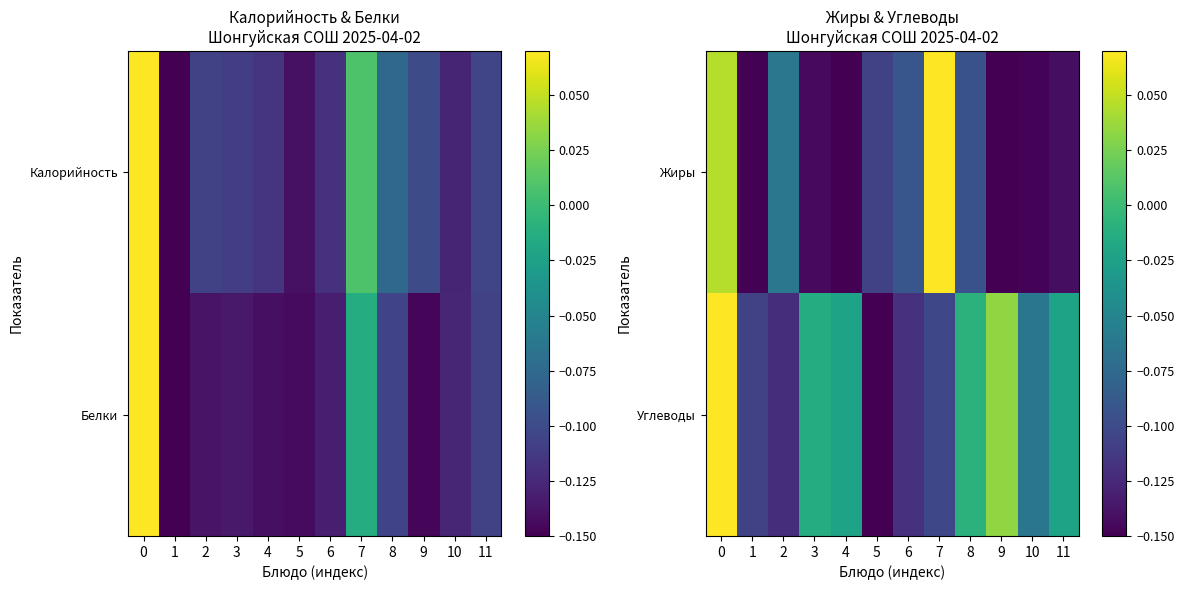

What is the sum of the Углеводы values at 3 and 6?

-0.1